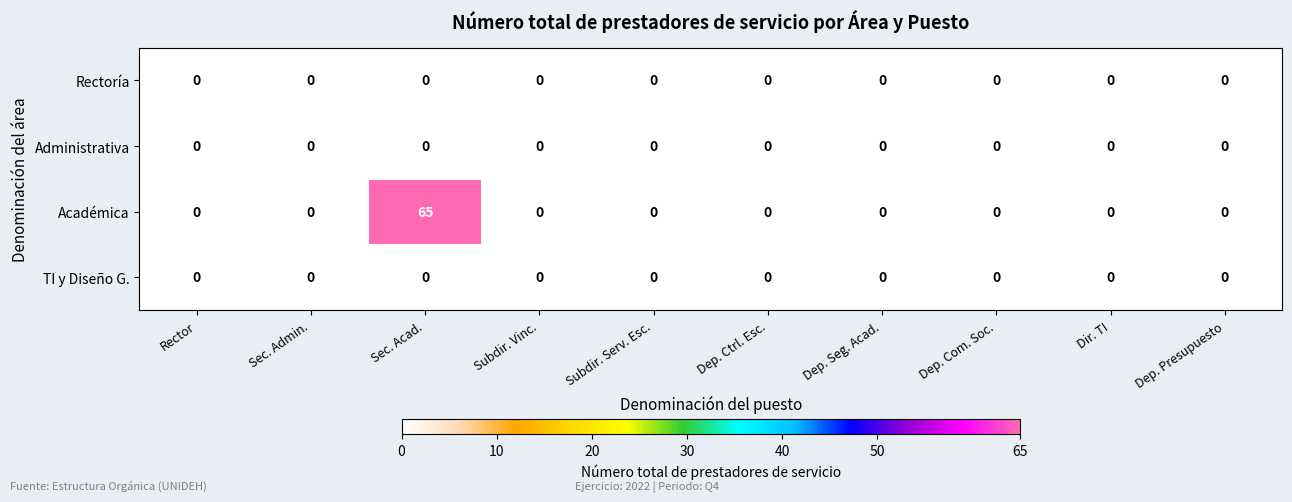

At which category is the sum across all series the highest?

Sec. Acad.